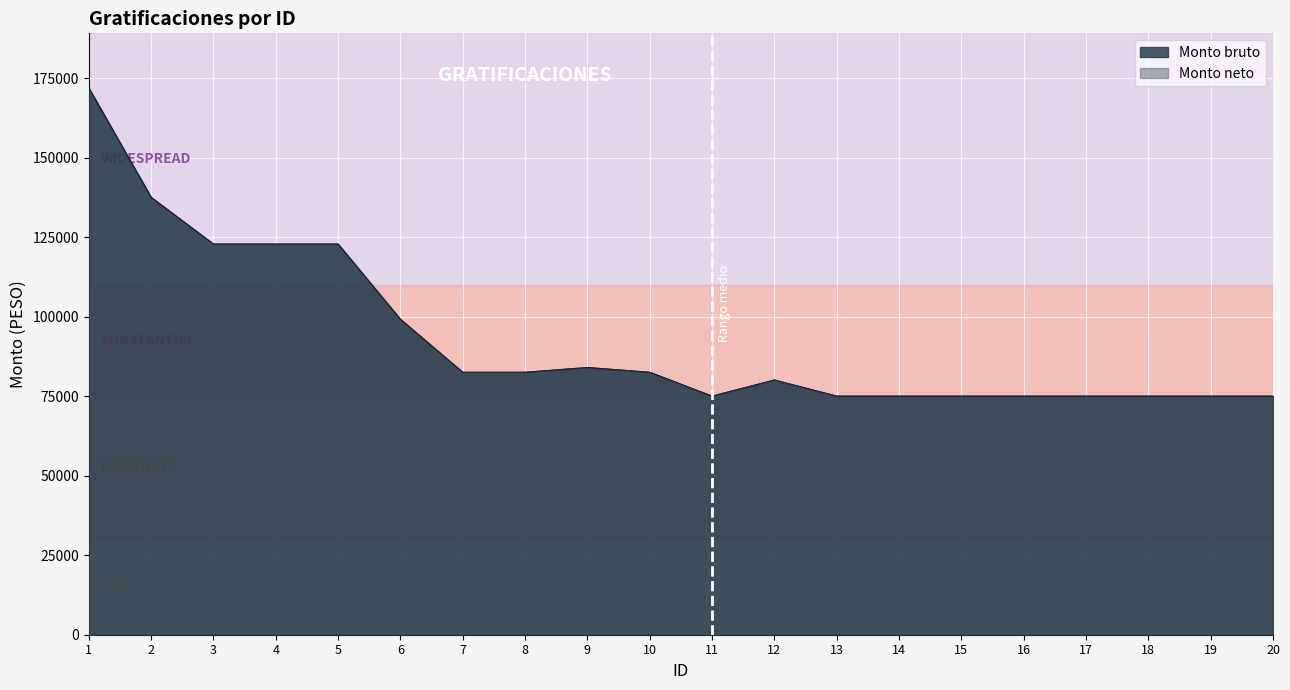

At 7, list the series in order from smallest to largest.

Monto bruto, Monto neto